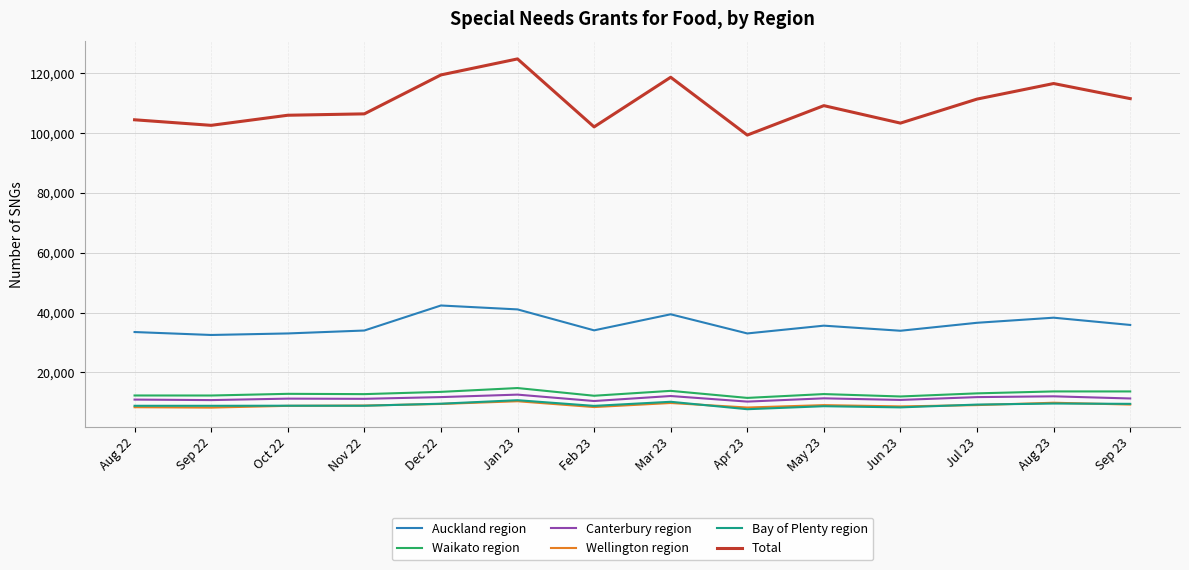

How many lines are shown in the chart?

6